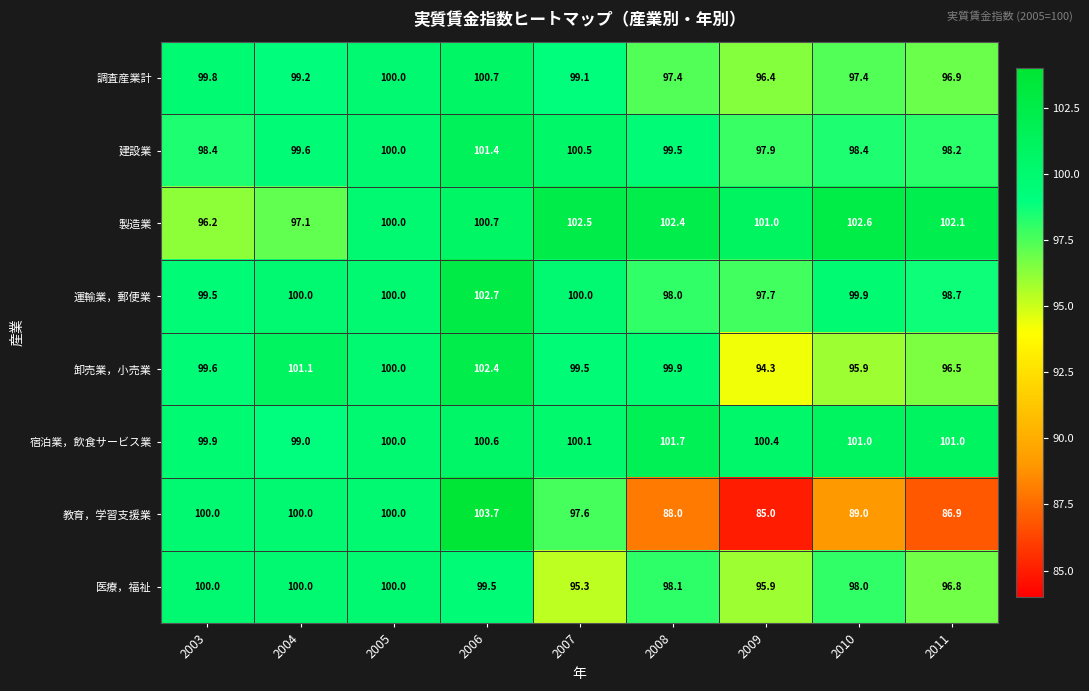

Count the number of data series in this chart.

8